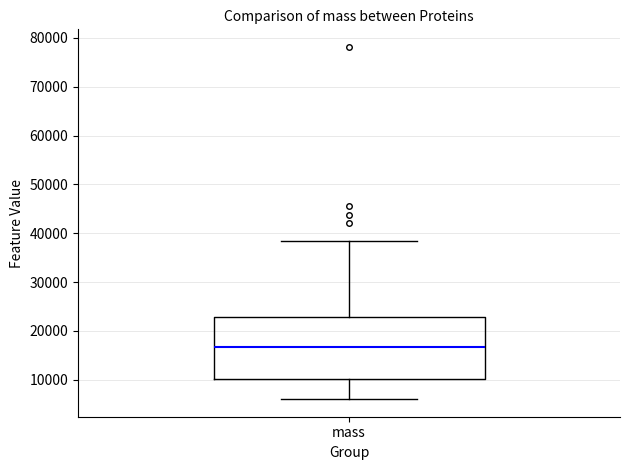

Where is the upper edge of the box for mass on the y-axis? The values are not printed on the chart, so give them approximately, as read against the axis.

23000